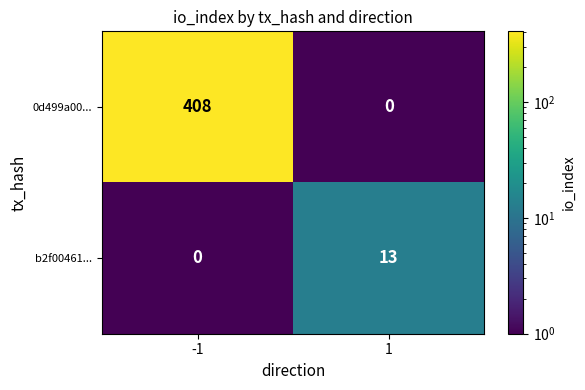

At how many categories does at least one series exceed 164?

1